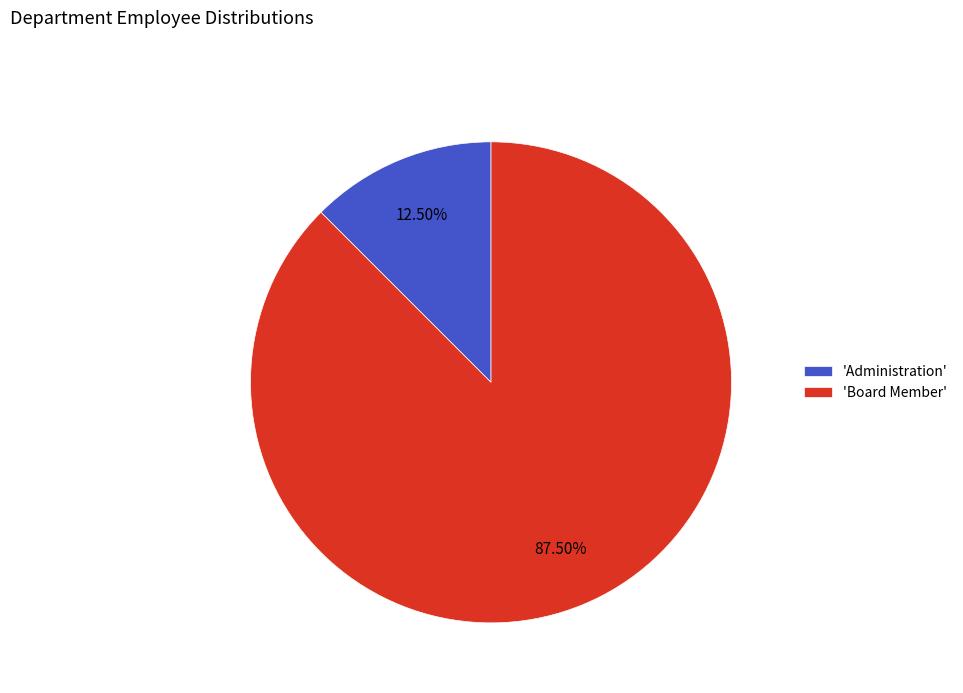

Which category accounts for the majority?

'Board Member'